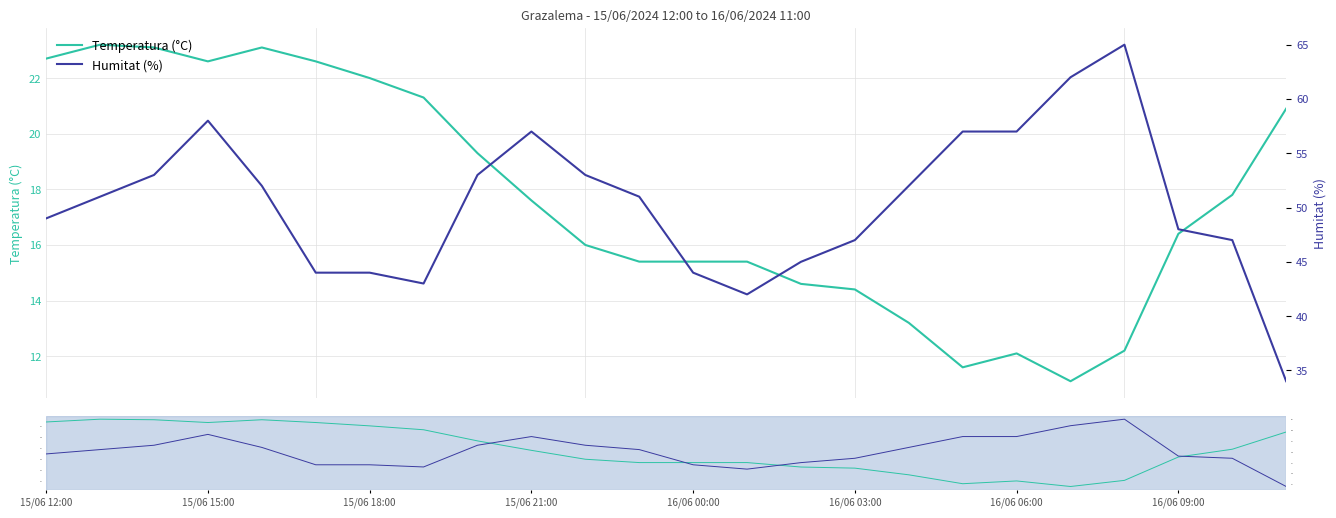

What is the difference between the Humitat (%) values at 14 and 17?

12.0